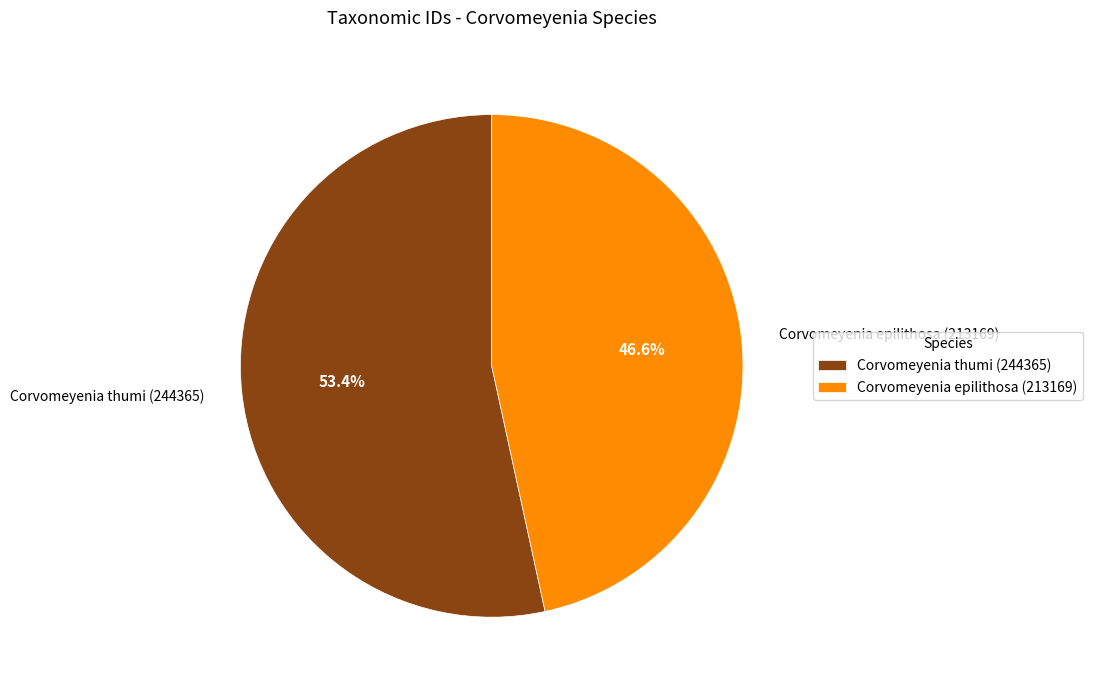

To the nearest percent, what is the average slice percentage?

50%